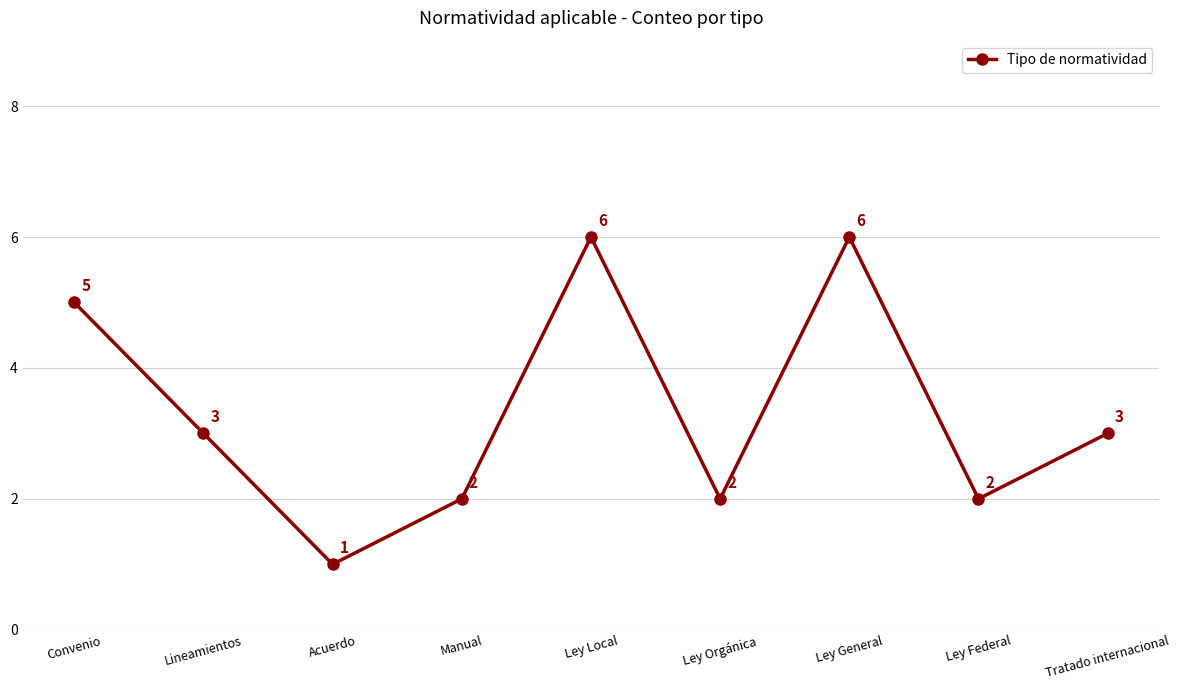

What is the value of the 9th point from the left?

3